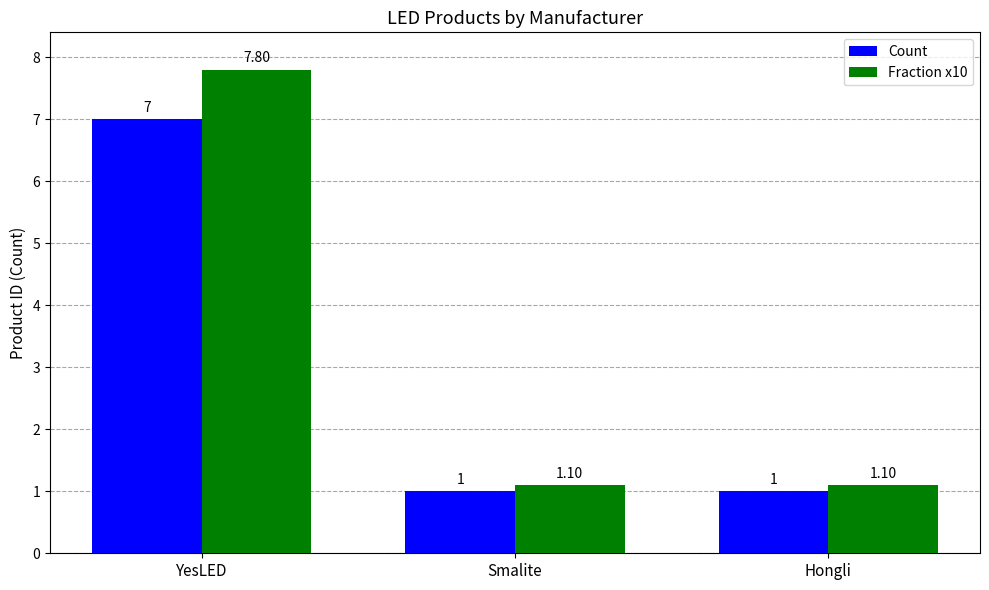

The Fraction x10 series shows 7.8 at YesLED. True or false?

True